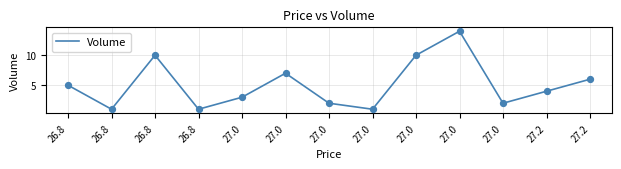

What is the ratio of the value at 26.8 to the value at 27.2?

0.2